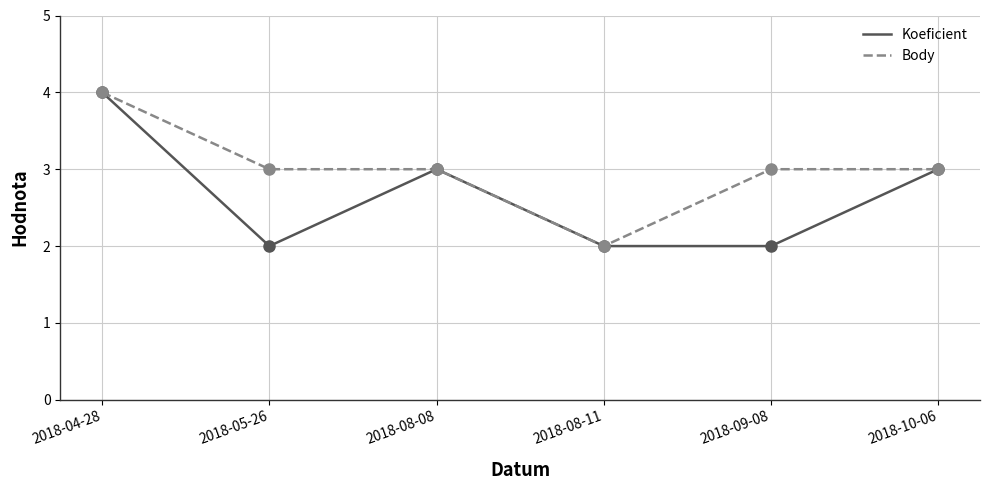

Between 2018-08-11 and 2018-09-08, which series saw the biggest shift?

Body